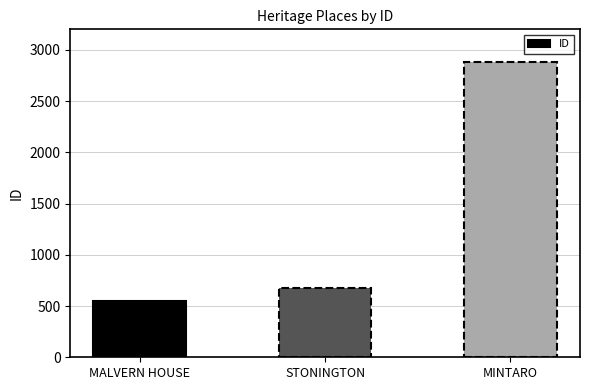

What is the label of the 1st bar from the left?

MALVERN HOUSE